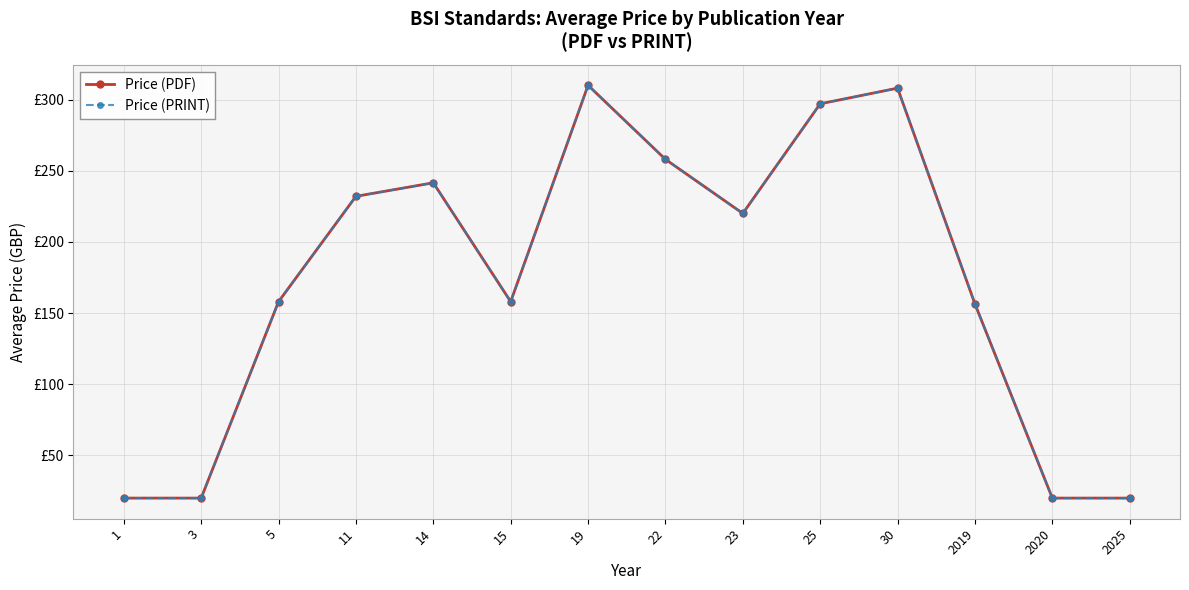

Where is the first local maximum for Price (PRINT)?

14